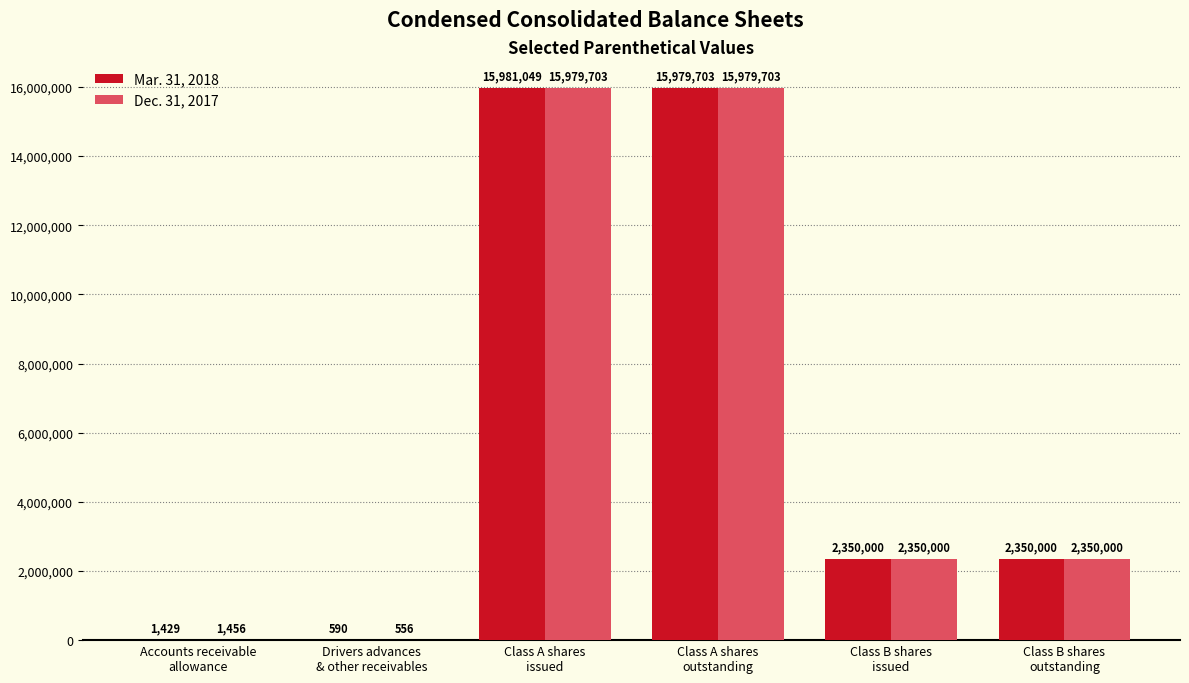

Read the Dec. 31, 2017 value at Class A shares
issued, to the nearest 50.

15979700